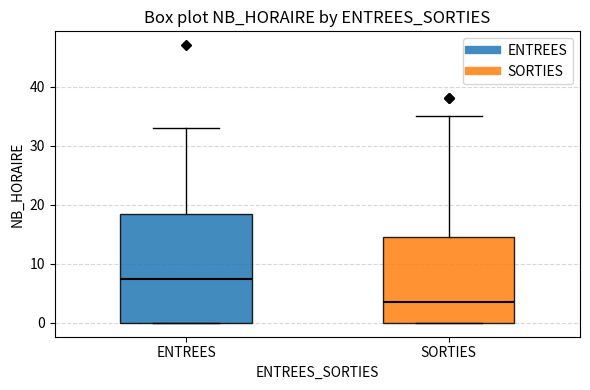

Where does the median line of the box for ENTREES sit on the y-axis? The values are not printed on the chart, so give them approximately, as read against the axis.

8